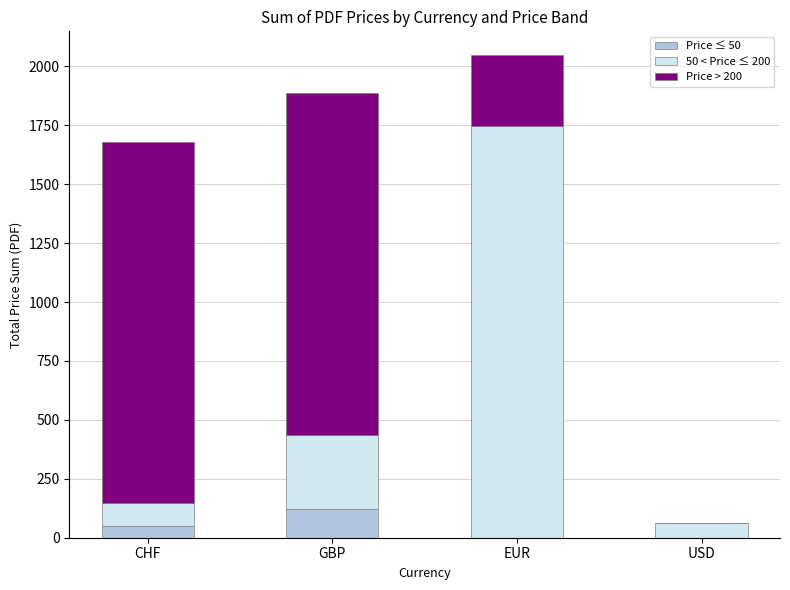

What is the sum of the Price ≤ 50 values at USD and CHF?

50.0